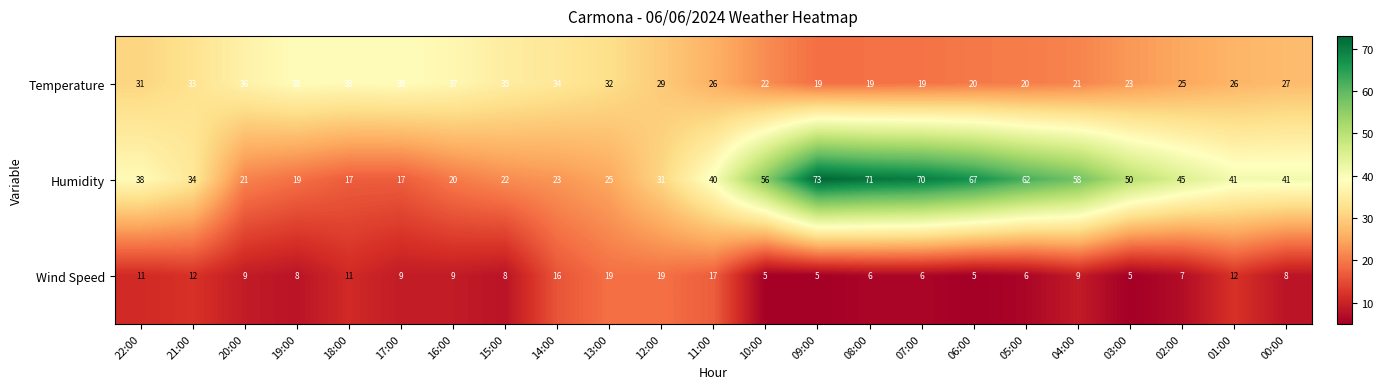

What is the total value across all series at 21:00?

79